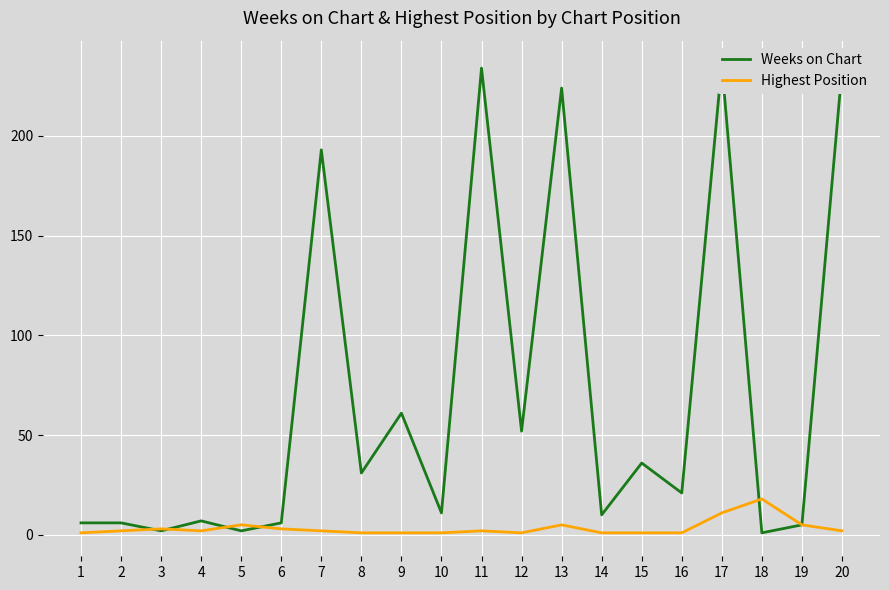

Reading left to right, transcribe all the data shown in this chart.

Weeks on Chart: 1=6	2=6	3=2	4=7	5=2	6=6	7=193	8=31	9=61	10=11	11=234	12=52	13=224	14=10	15=36	16=21	17=236	18=1	19=5	20=233
Highest Position: 1=1	2=2	3=3	4=2	5=5	6=3	7=2	8=1	9=1	10=1	11=2	12=1	13=5	14=1	15=1	16=1	17=11	18=18	19=5	20=2